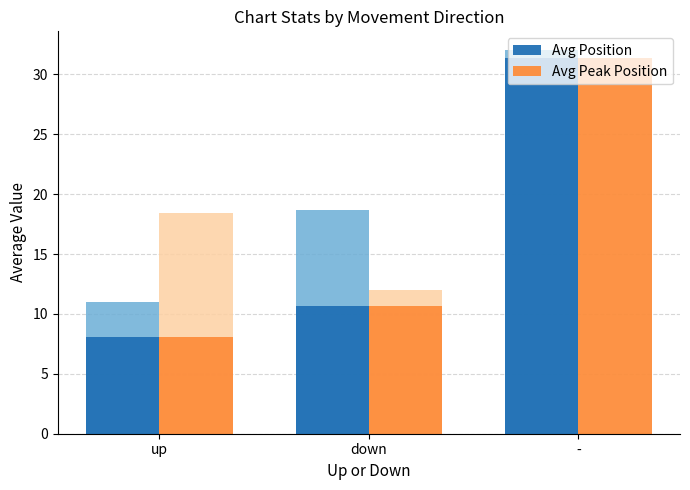

At how many categories does at least one series exceed 24?

1